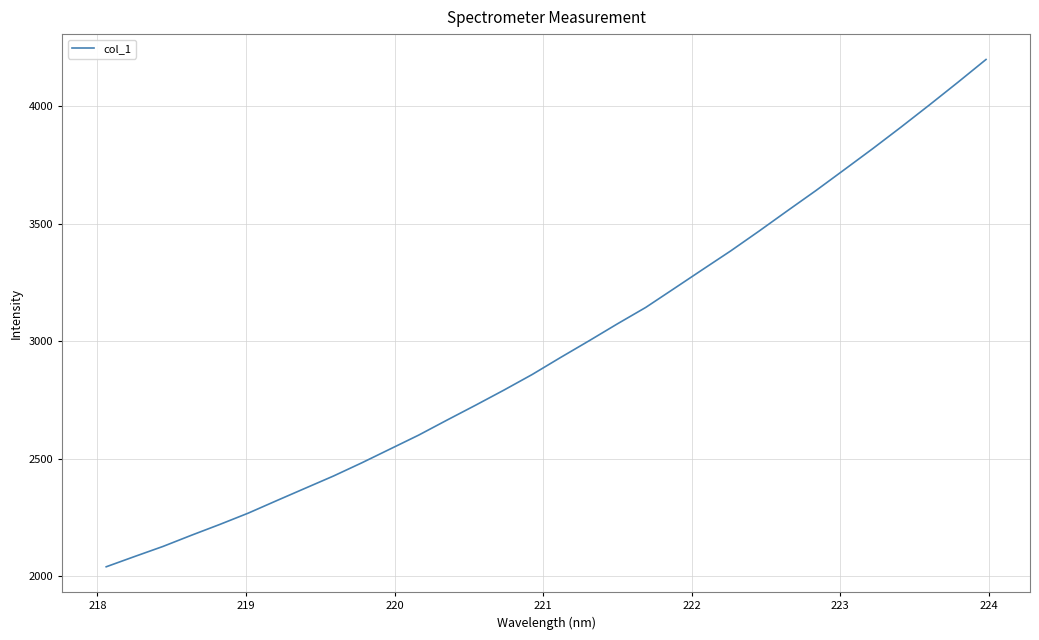

What is the difference between the second highest and second lowest values?

2015.2